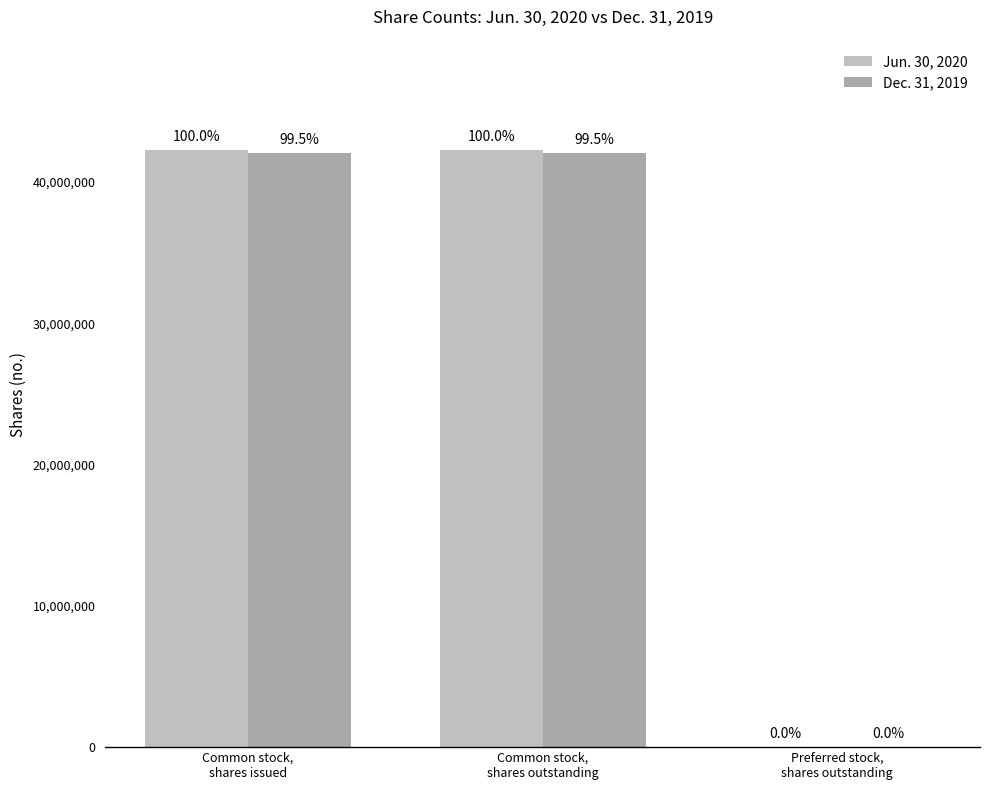

Are the bars grouped side by side (vs. stacked)?

Yes